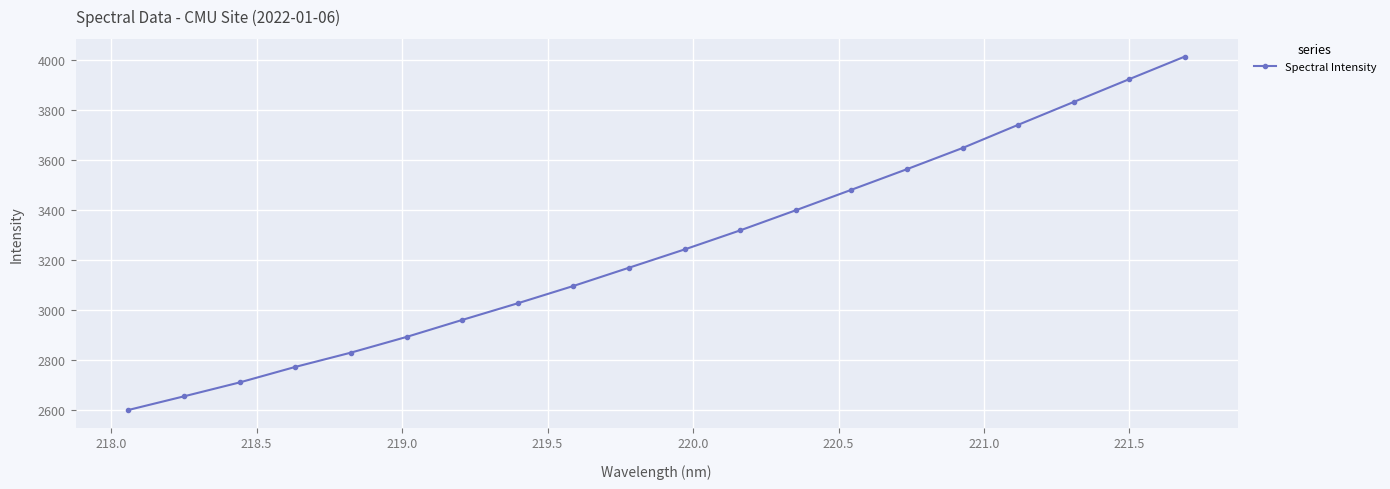

What is the sum of all values?

64858.8